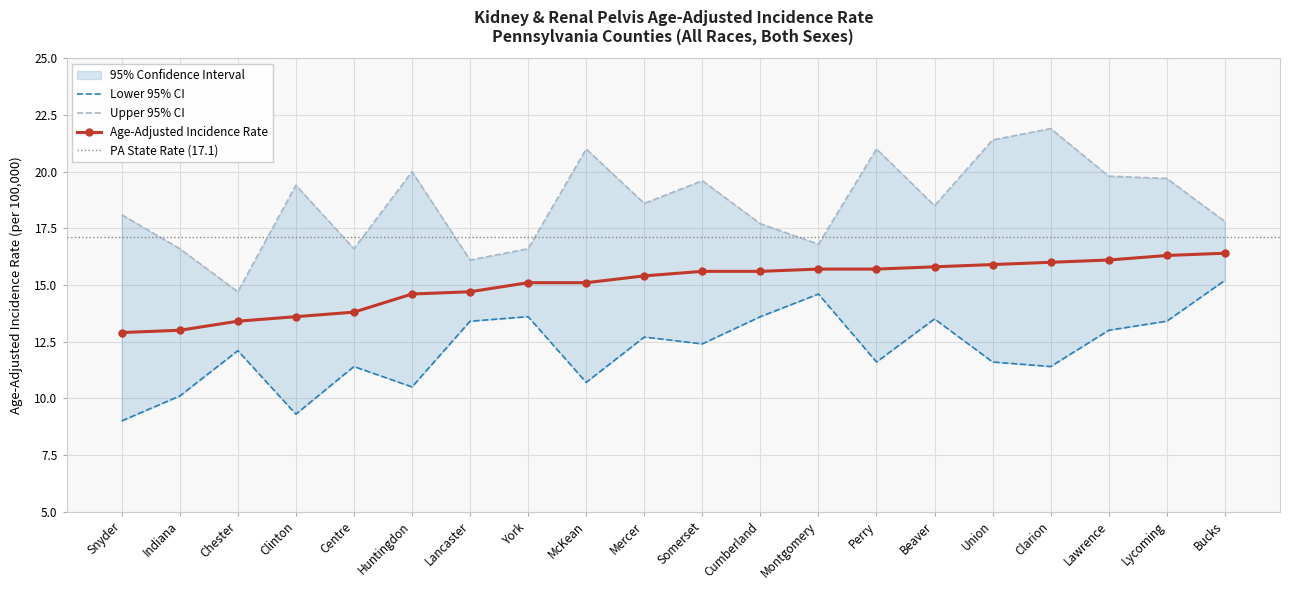

Between Lycoming and York, which is larger?

Lycoming